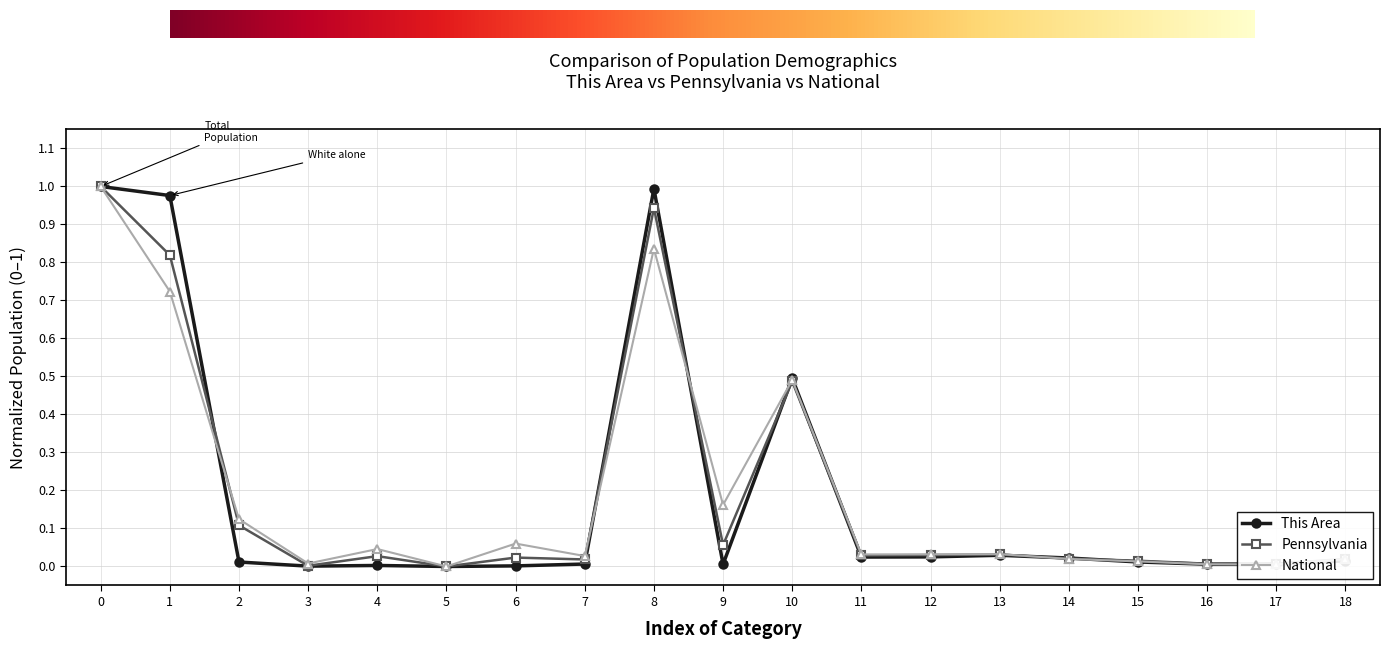

True or false: Pennsylvania has more than 2 interior local peaks.

True